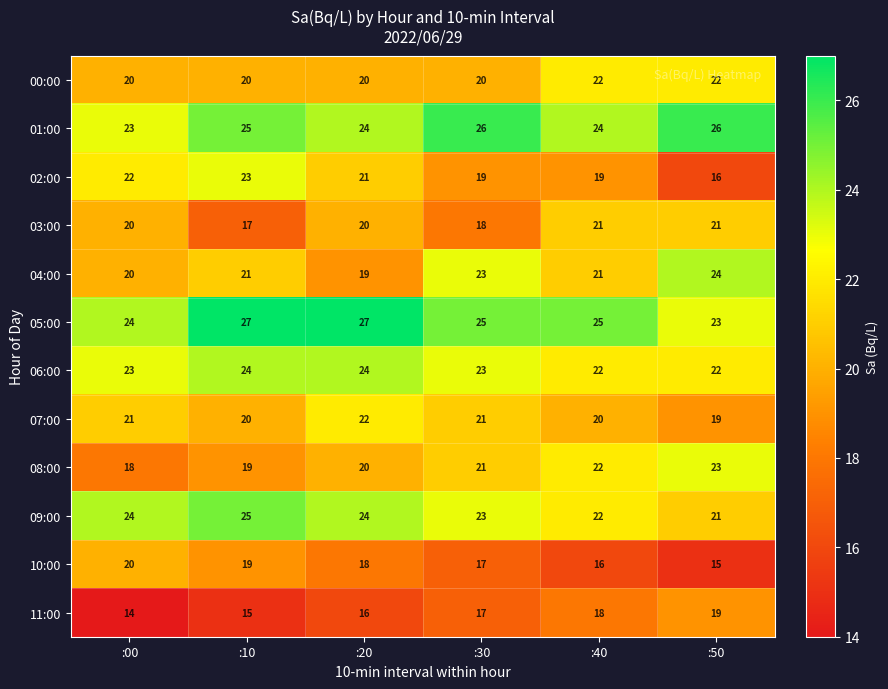

What is the total value across all series at :40?

252